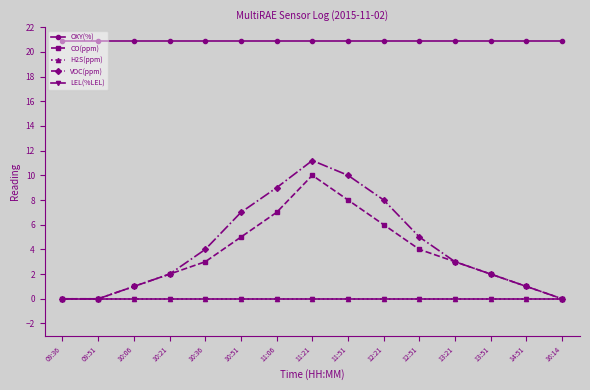

At 12:21, list the series in order from largest to smallest.

OXY(%), VOC(ppm), CO(ppm), H2S(ppm), LEL(%LEL)